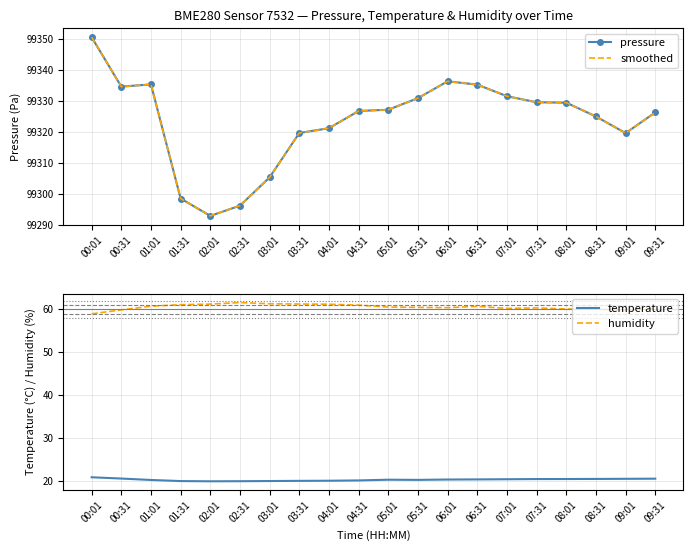

What is the spread (max minus min) of values at 08:31?

99304.7